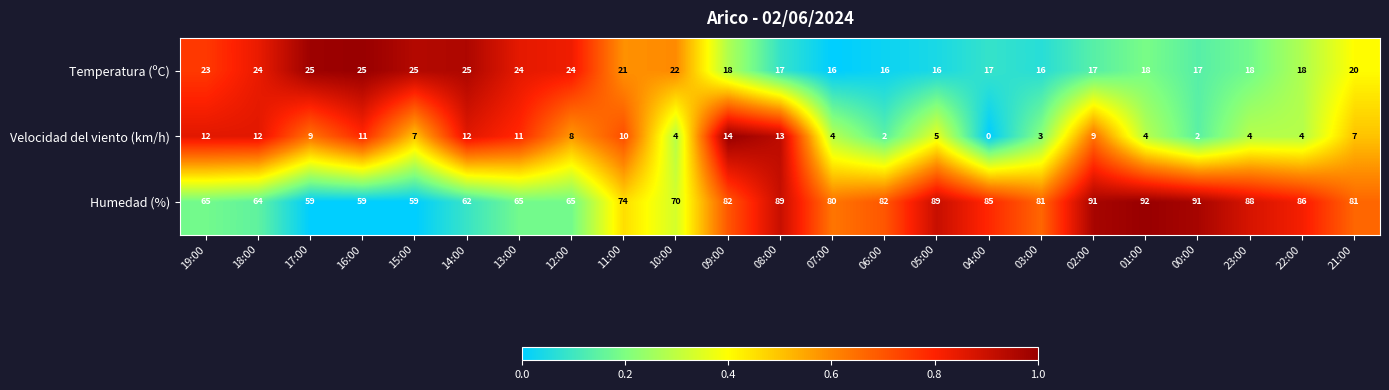

Which series has the largest total across all categories?

Humedad (%)